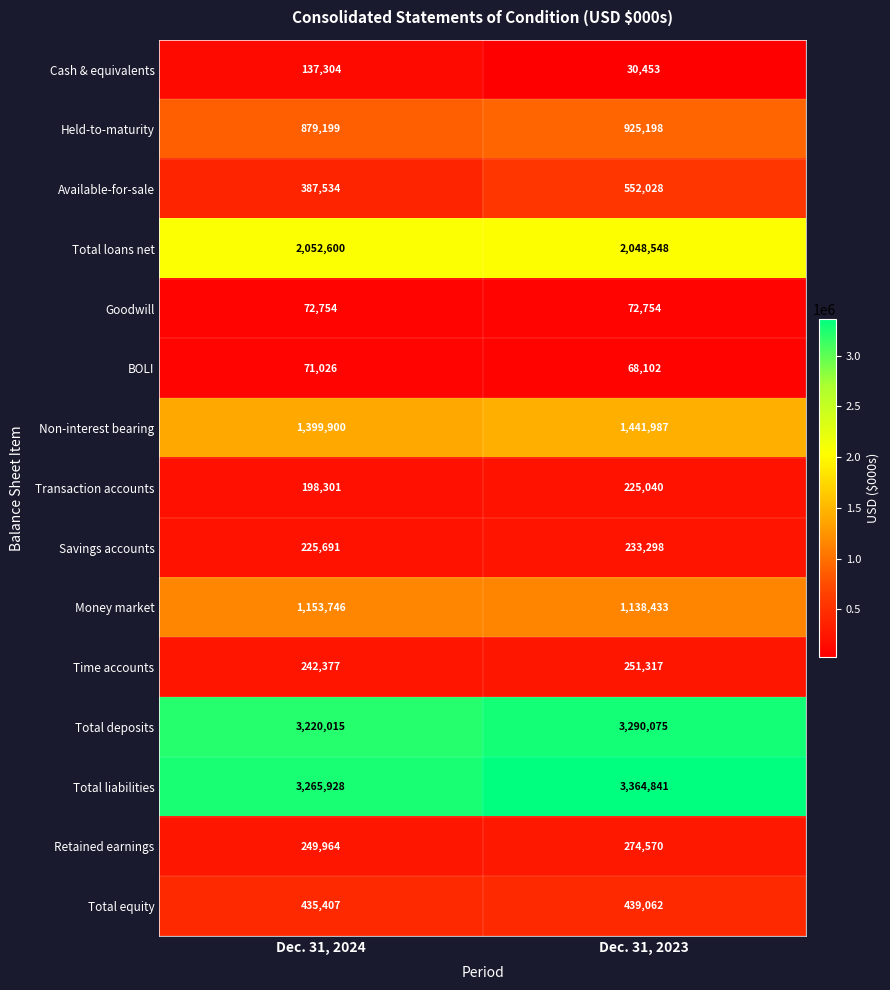

Reading left to right, what are all the values shown in this chart?

Cash & equivalents: Dec. 31, 2024=137304	Dec. 31, 2023=30453
Held-to-maturity: Dec. 31, 2024=879199	Dec. 31, 2023=925198
Available-for-sale: Dec. 31, 2024=387534	Dec. 31, 2023=552028
Total loans net: Dec. 31, 2024=2052600	Dec. 31, 2023=2048548
Goodwill: Dec. 31, 2024=72754	Dec. 31, 2023=72754
BOLI: Dec. 31, 2024=71026	Dec. 31, 2023=68102
Non-interest bearing: Dec. 31, 2024=1399900	Dec. 31, 2023=1441987
Transaction accounts: Dec. 31, 2024=198301	Dec. 31, 2023=225040
Savings accounts: Dec. 31, 2024=225691	Dec. 31, 2023=233298
Money market: Dec. 31, 2024=1153746	Dec. 31, 2023=1138433
Time accounts: Dec. 31, 2024=242377	Dec. 31, 2023=251317
Total deposits: Dec. 31, 2024=3220015	Dec. 31, 2023=3290075
Total liabilities: Dec. 31, 2024=3265928	Dec. 31, 2023=3364841
Retained earnings: Dec. 31, 2024=249964	Dec. 31, 2023=274570
Total equity: Dec. 31, 2024=435407	Dec. 31, 2023=439062